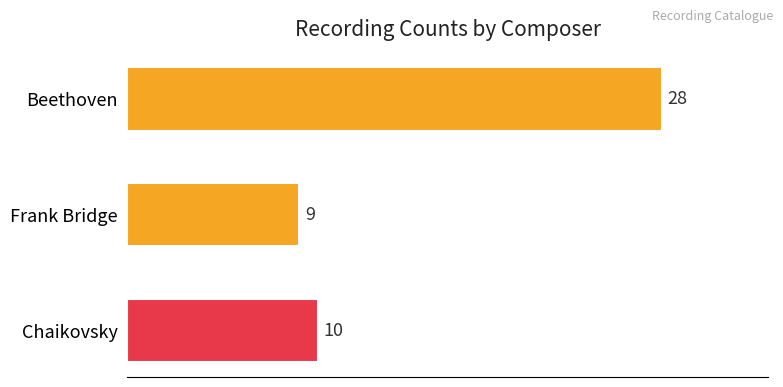

True or false: the data shows 9 at Frank Bridge.

True